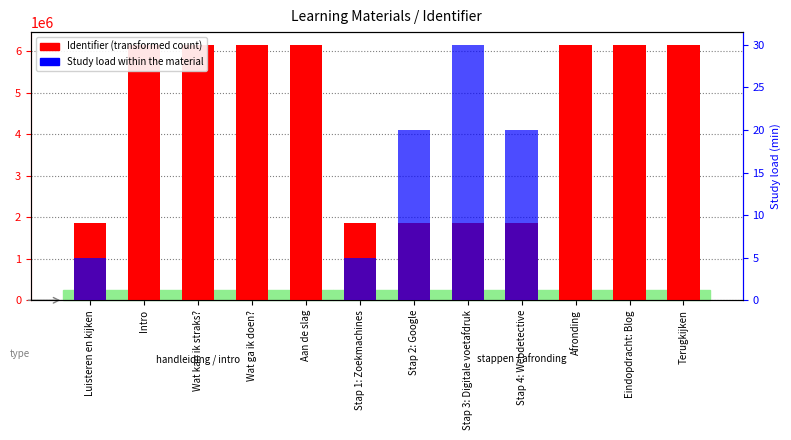

How many groups of bars are there?

12